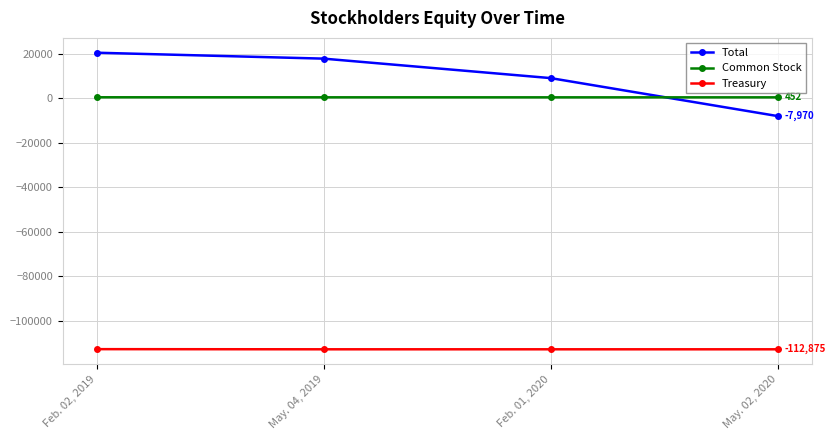

True or false: Total has more than 1 points higher than both neighbors.

False